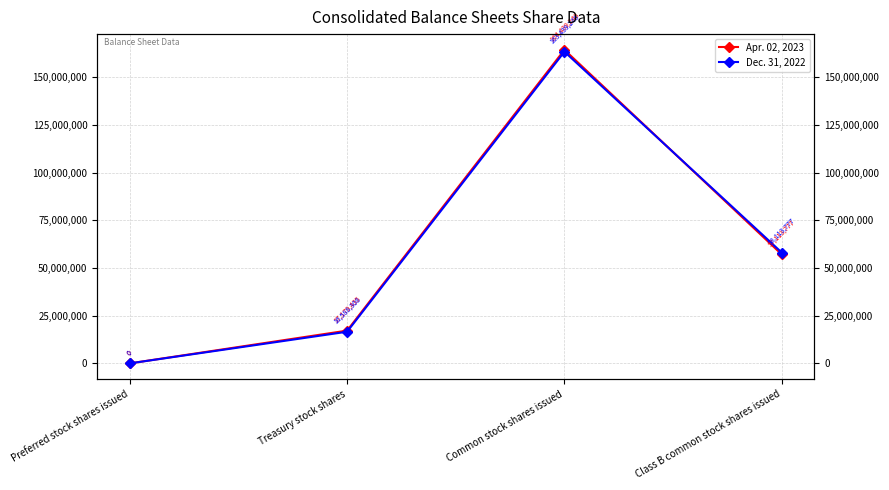

True or false: Apr. 02, 2023 and Dec. 31, 2022 intersect in this chart.

True